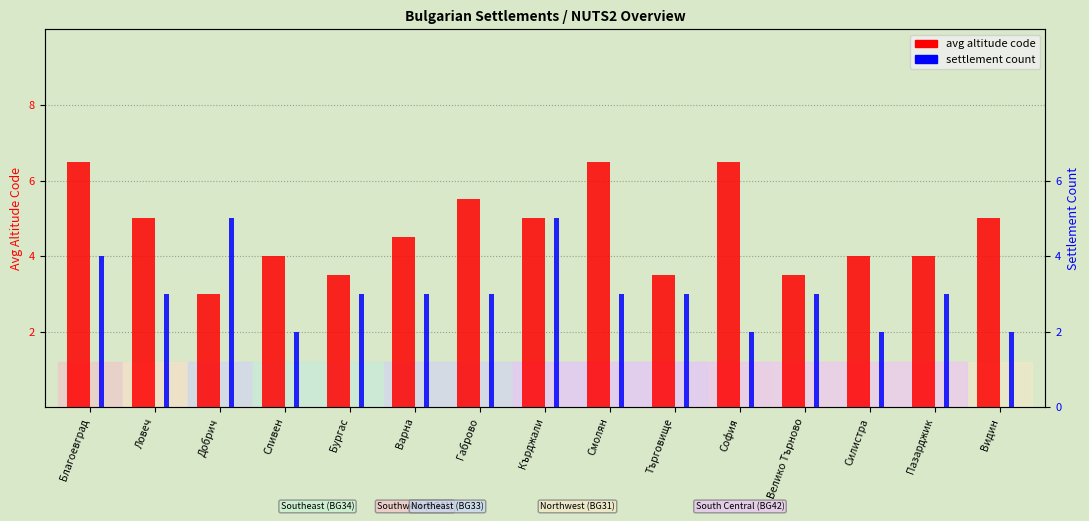

What is the value of the settlement count bar at the 9th from the left?

3.0